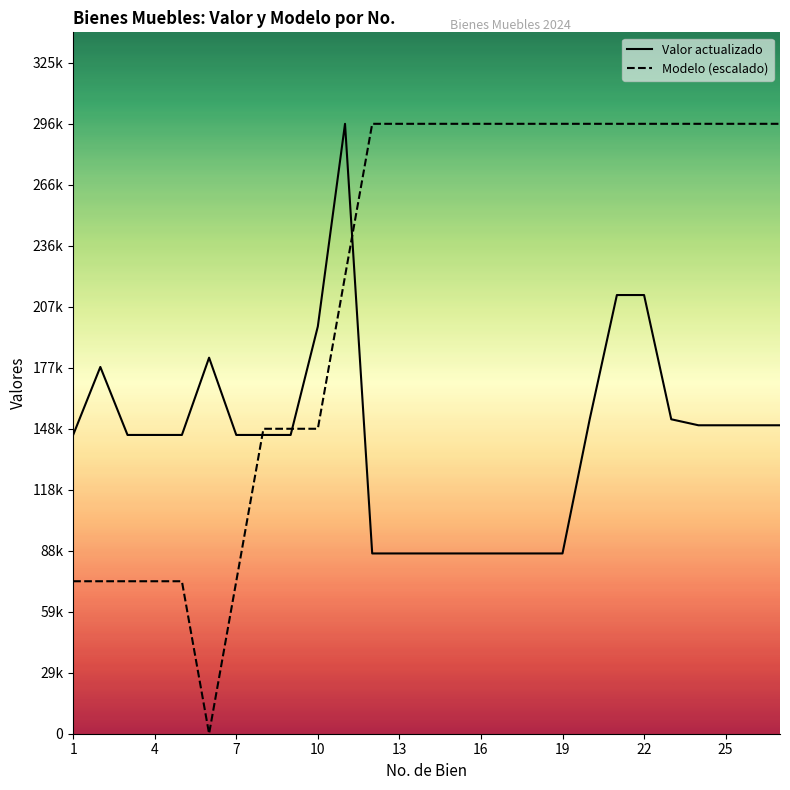

What are all the series names shown in the legend?

Valor actualizado, Modelo (escalado)